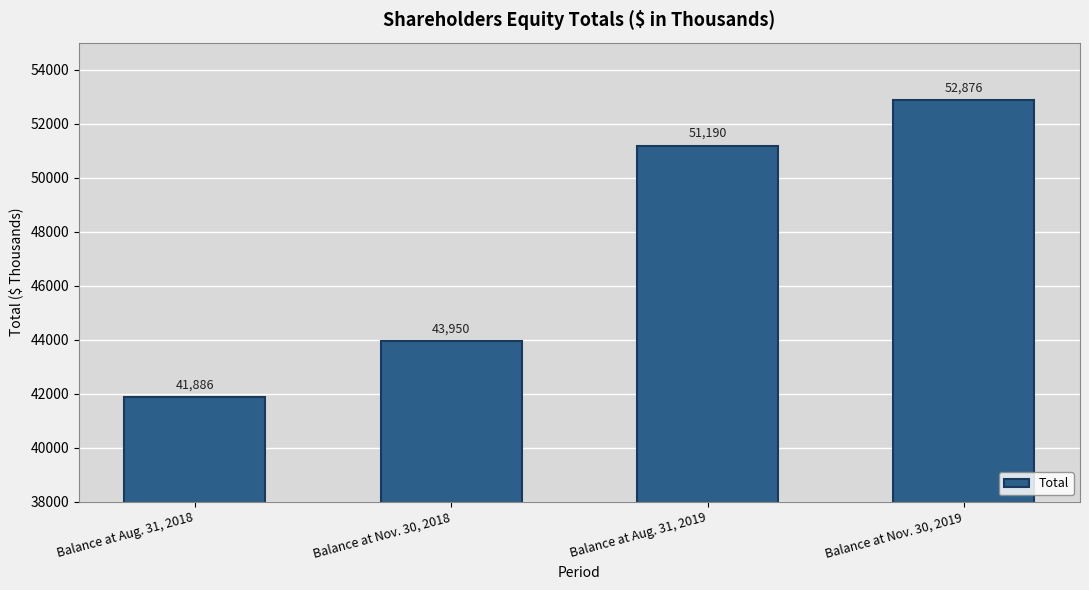

What is the sum of the values at Balance at Nov. 30, 2018 and Balance at Aug. 31, 2019?

95140